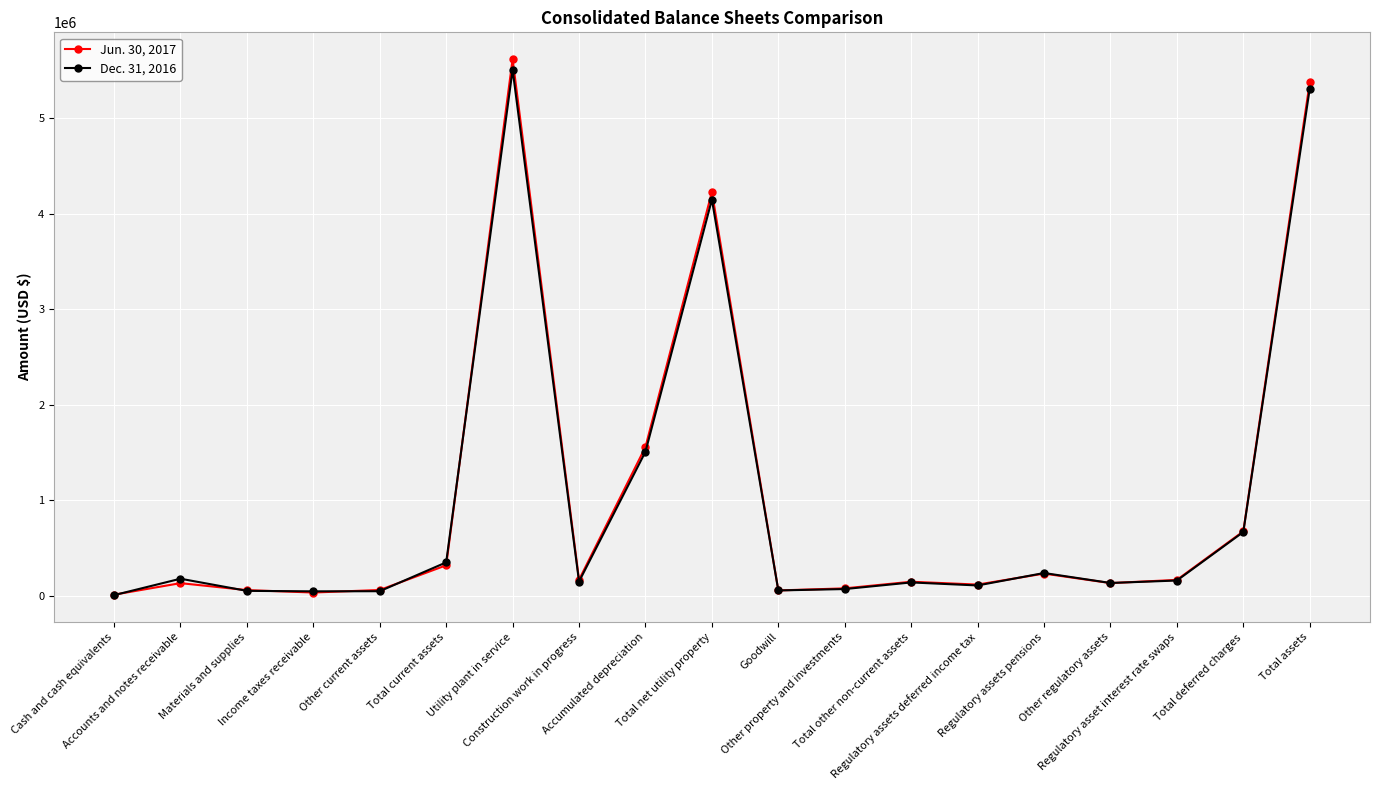

What is the maximum value shown in the chart?

5617233